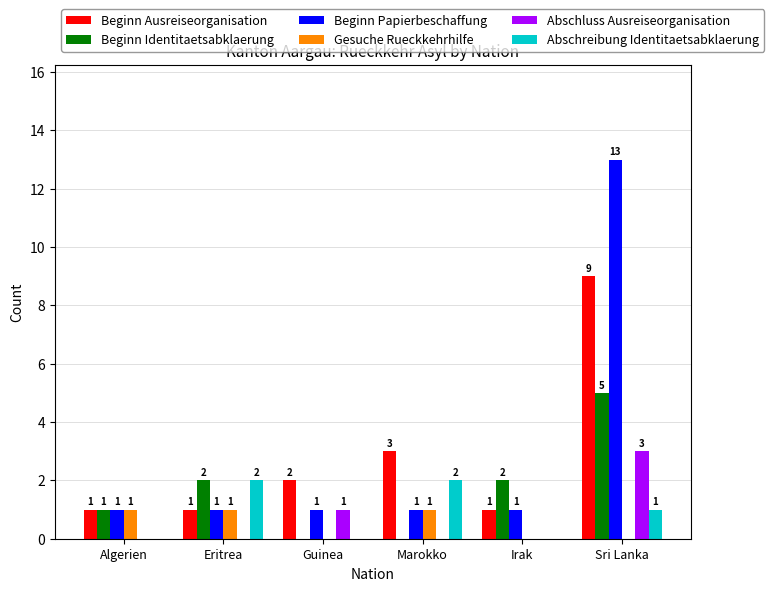

What is the total value across all series at Guinea?

4